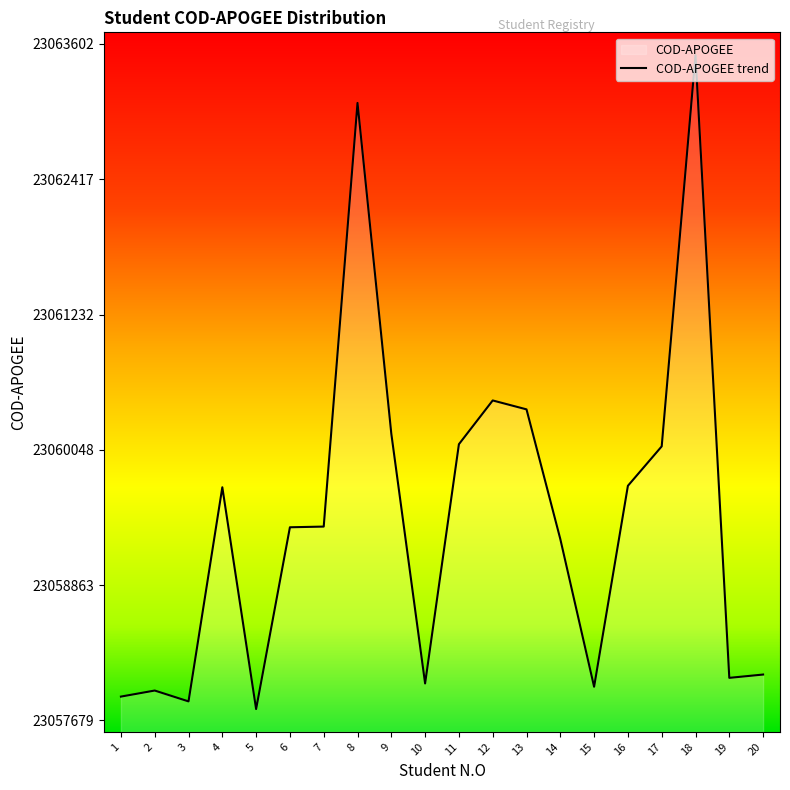

How many interior local peaks (higher than both neighbors) does the data have?

5